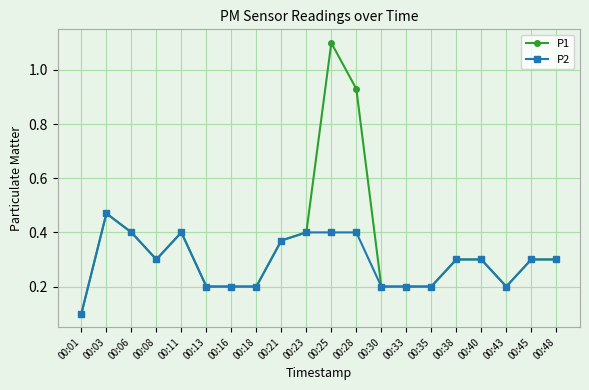

Which category has the lowest value in the P1 series?

00:01